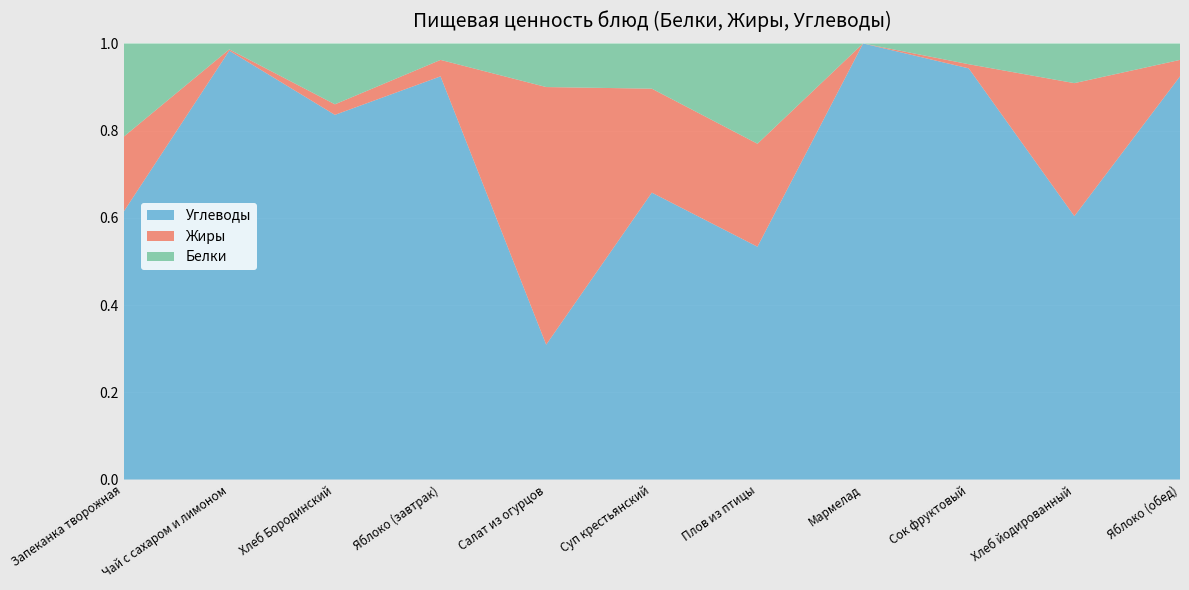

Reading left to right, extract all data points from this chart.

Белки: 12.1	0.1	2.3	0.5	0.4	1.7	17.1	0.0	1.0	3.1	0.5
Жиры: 9.7	0.0	0.4	0.5	2.5	4.0	17.6	0.0	0.2	10.3	0.5
Углеводы: 34.7	10.1	13.8	11.3	1.3	11.0	39.8	13.9	19.8	20.4	12.7